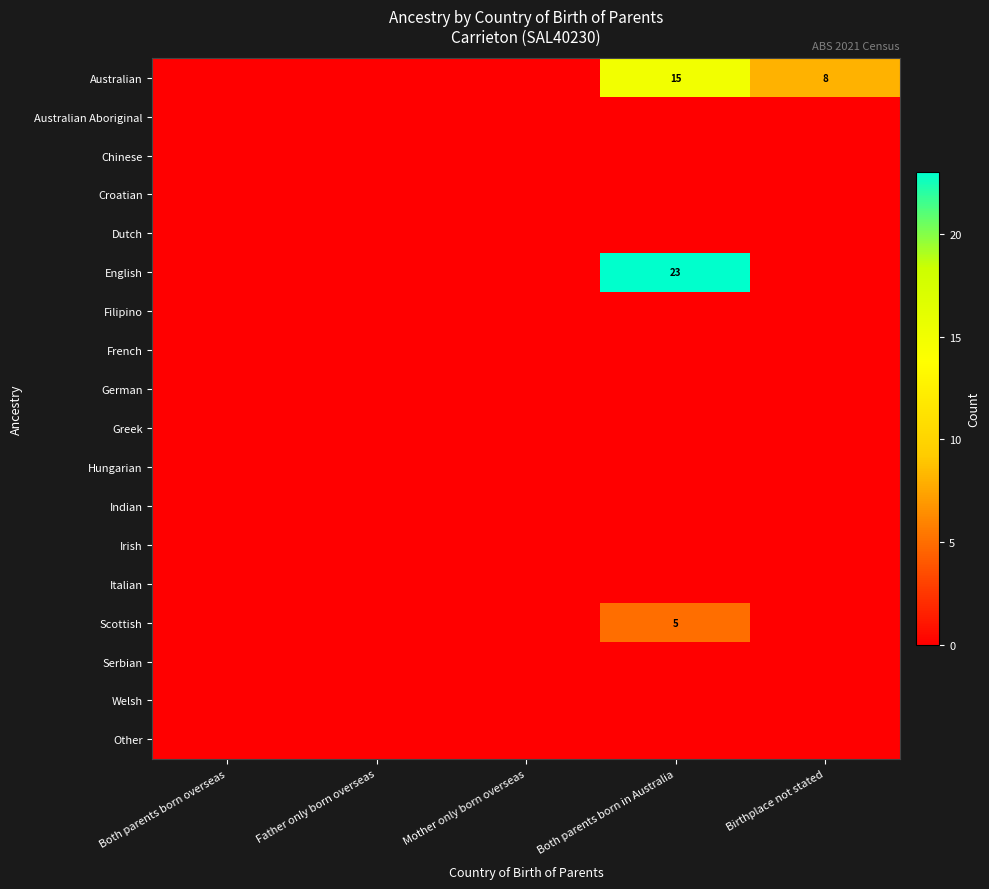

The English series shows 40 at Both parents born in Australia. True or false?

False